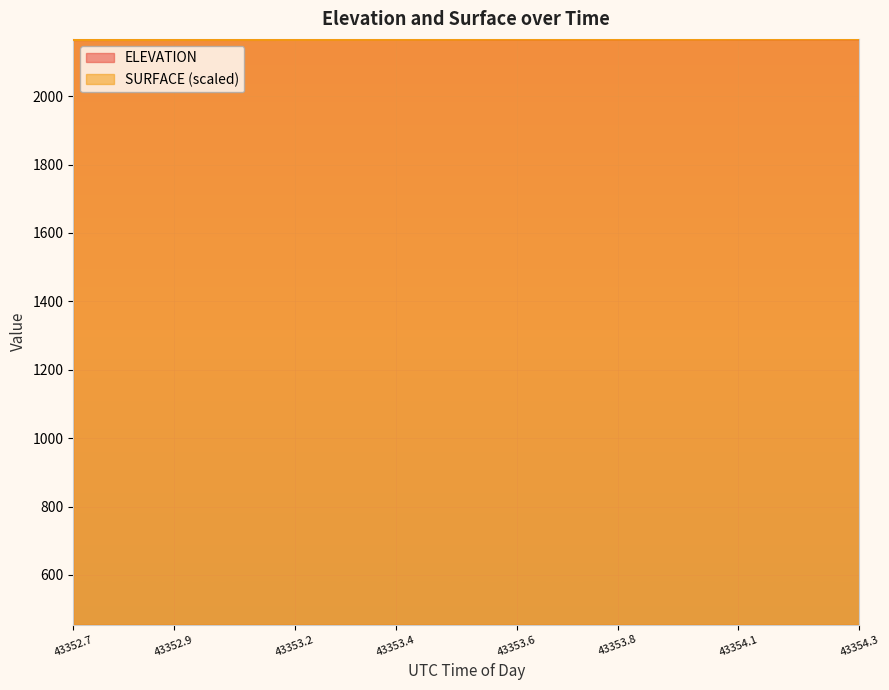

What is the smallest value displayed?

2164.3